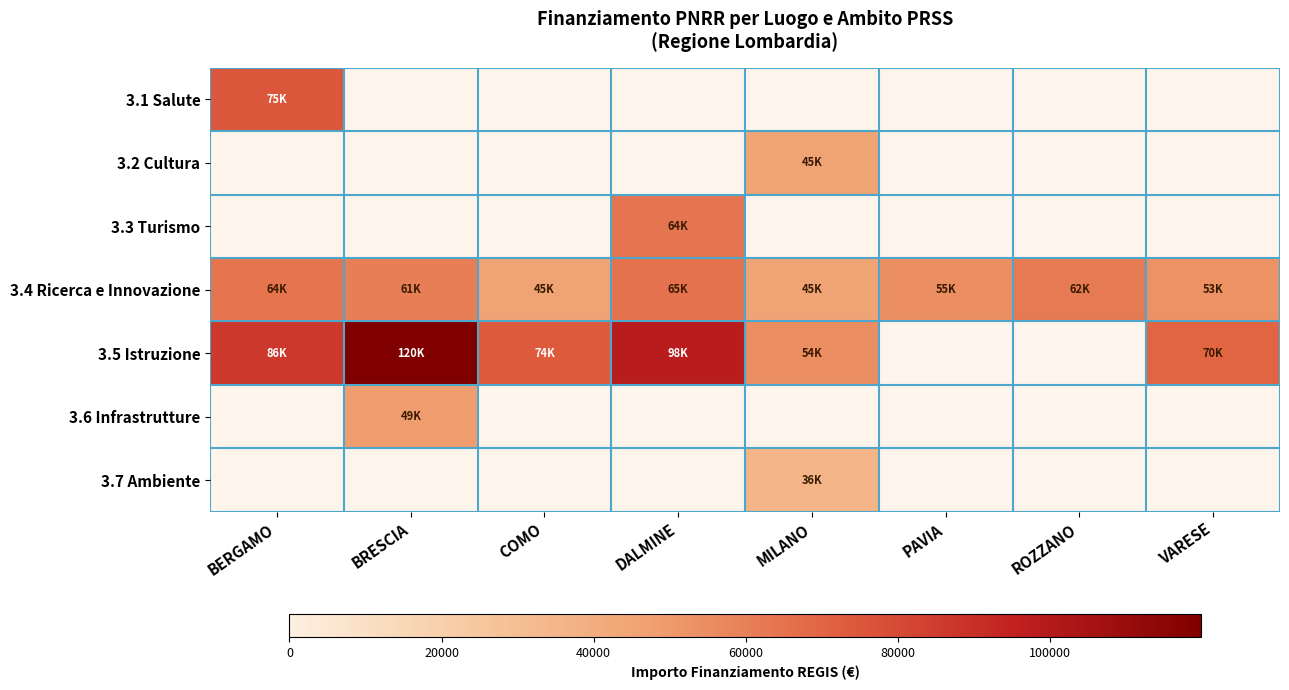

At BERGAMO, list the series in order from largest to smallest.

3.5 Istruzione, 3.6 Infrastrutture, 3.7 Ambiente, 3.1 Salute, 3.2 Cultura, 3.3 Turismo, 3.4 Ricerca e Innovazione